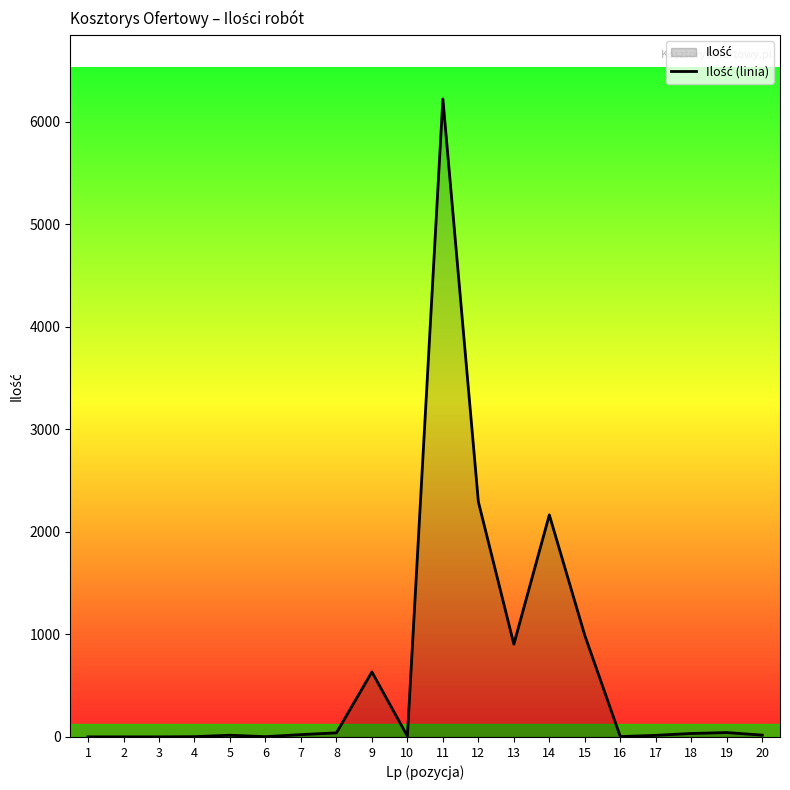

At which label does the data first exceed 23?

8